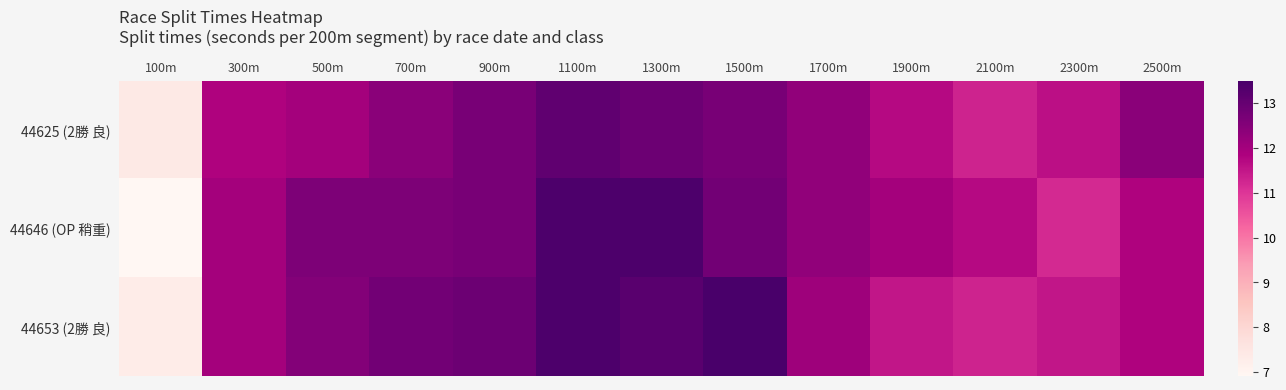

Between 2100m and 100m, which is larger?

2100m